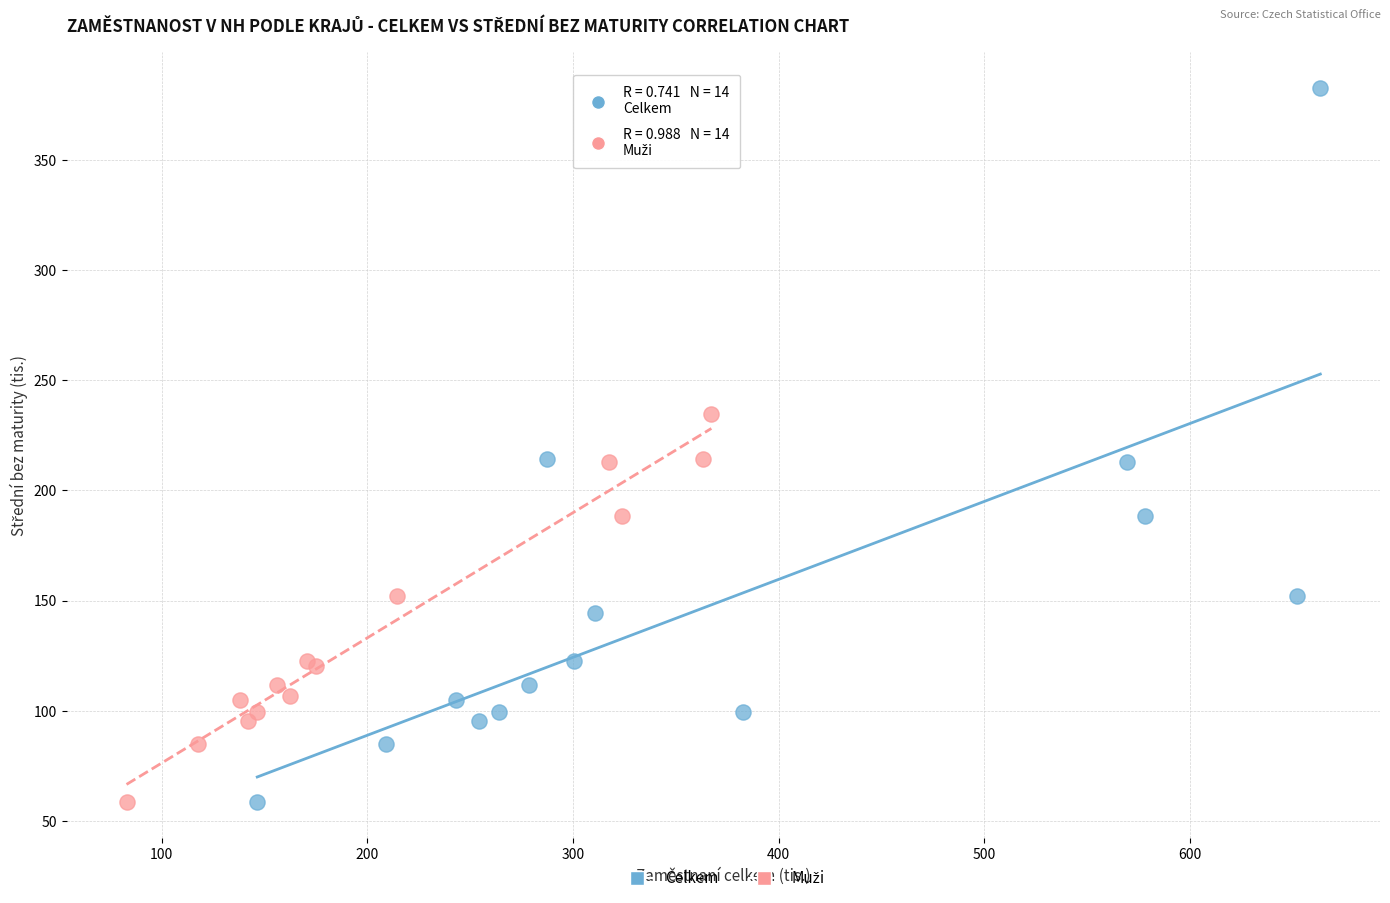

Which series reaches the maximum Y coordinate?

Celkem